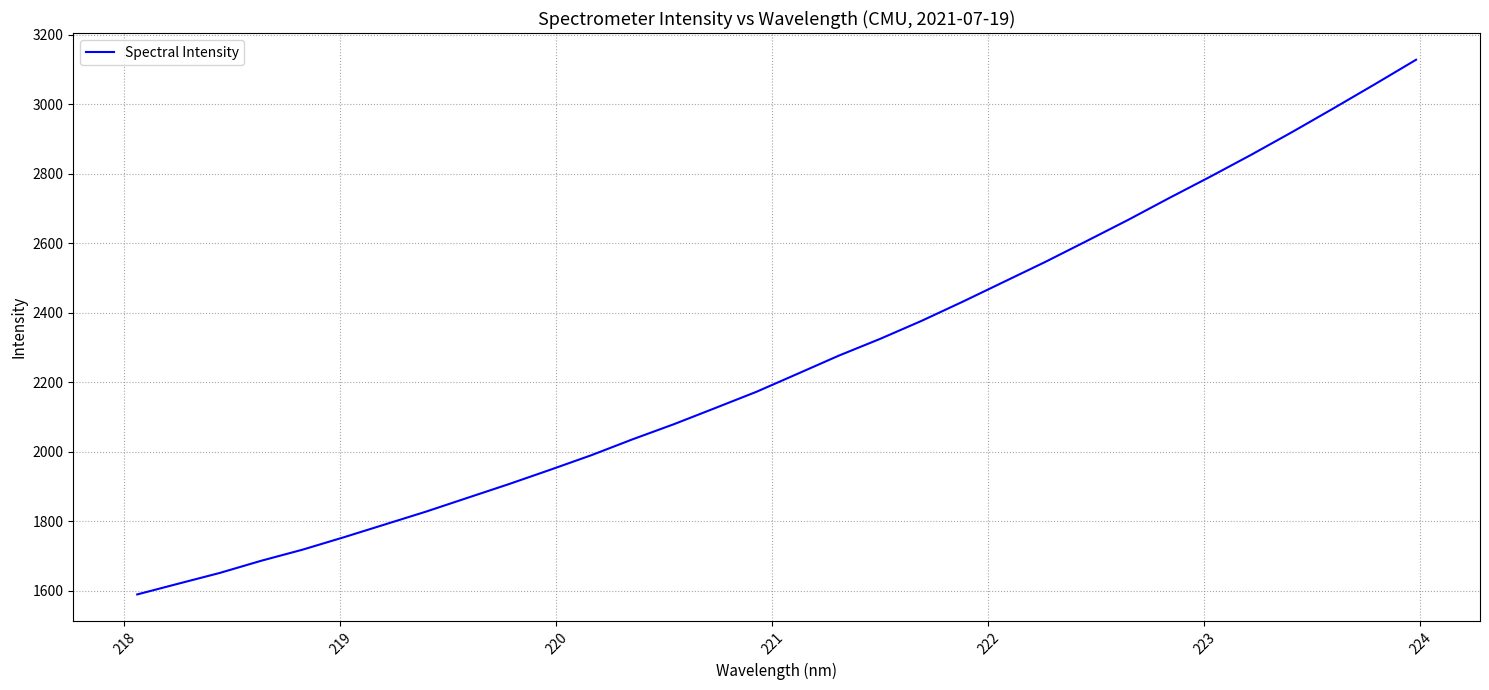

What is the smallest value displayed?

1589.8